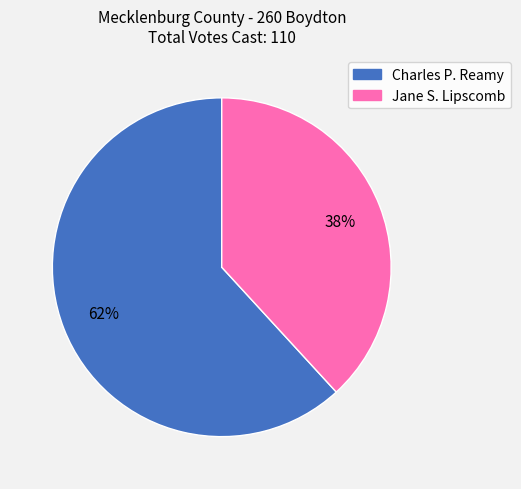

Between Charles P. Reamy and Jane S. Lipscomb, which is larger?

Charles P. Reamy